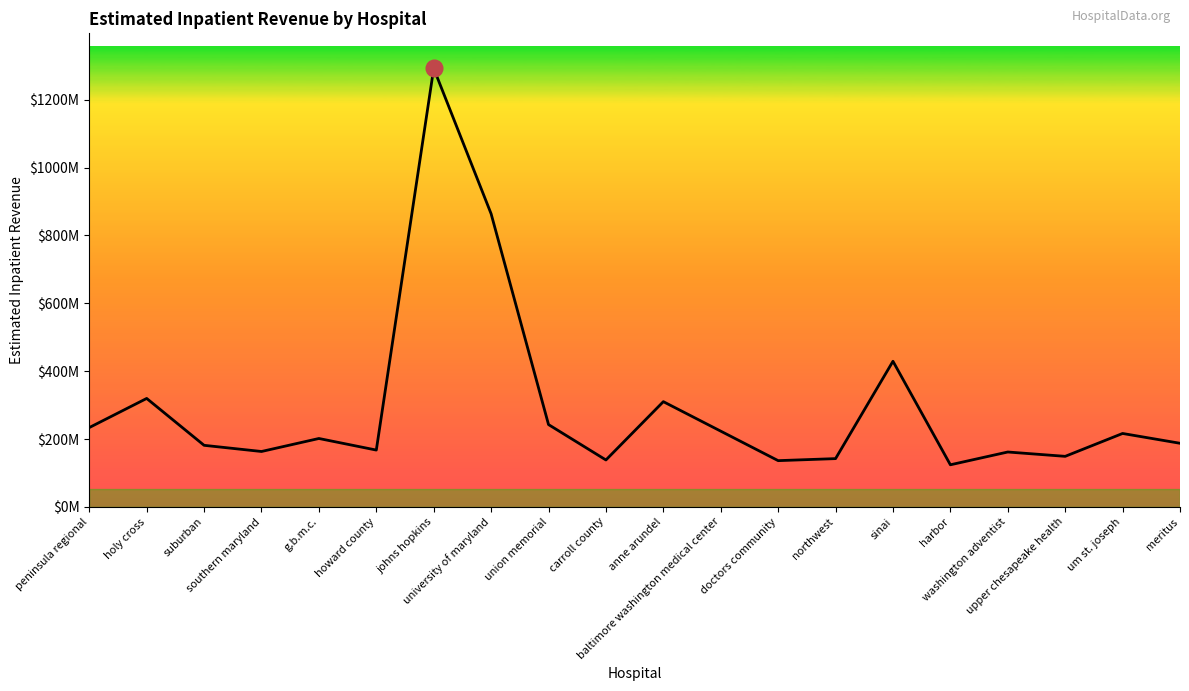

Reading left to right, what are all the values shown in this chart?

peninsula regional=233728496.4	holy cross=319596342.2	suburban=181410188.3	southern maryland=163208213.5	g.b.m.c.=201533345.3	howard county=167386496.8	johns hopkins=1292515919.3	university of maryland=863843448.6	union memorial=242505500.5	carroll county=138209278.3	anne arundel=310117074.8	baltimore washington medical center=223155126.0	doctors community=136225390.7	northwest=142186717.5	sinai=429154678.7	harbor=124002219.7	washington adventist=161698669.5	upper chesapeake health=148917095.7	um st. joseph=216335127.9	meritus=187434496.7